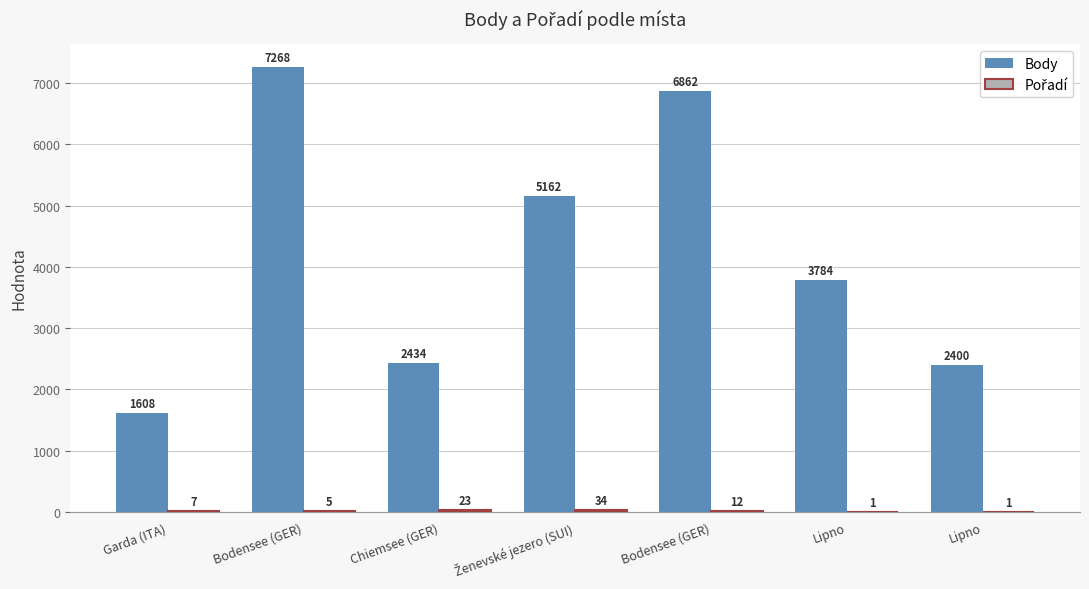

How many groups of bars are there?

7